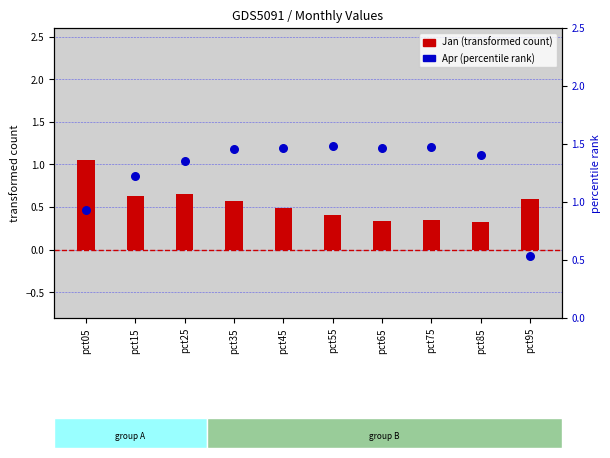

At how many categories does at least one series exceed 0?

10